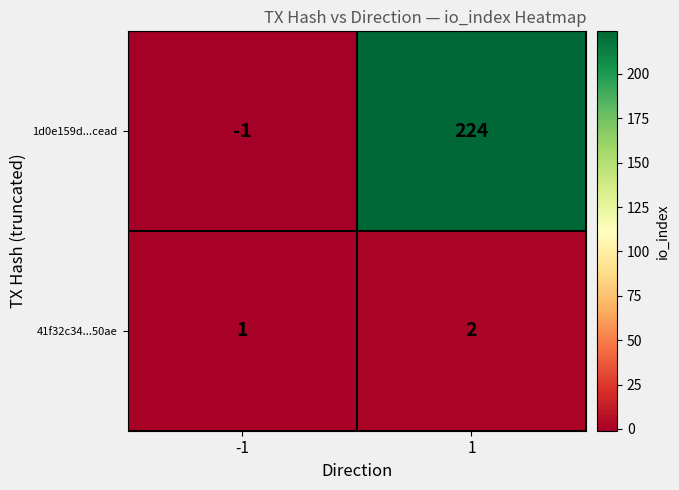

At which category does the chart reach its minimum across all series?

-1